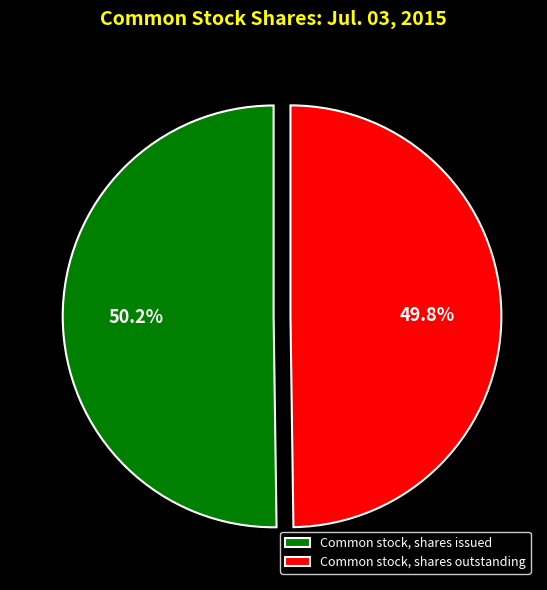

Combined, what portion of the pie is Common stock, shares issued and Common stock, shares outstanding?

100.0%